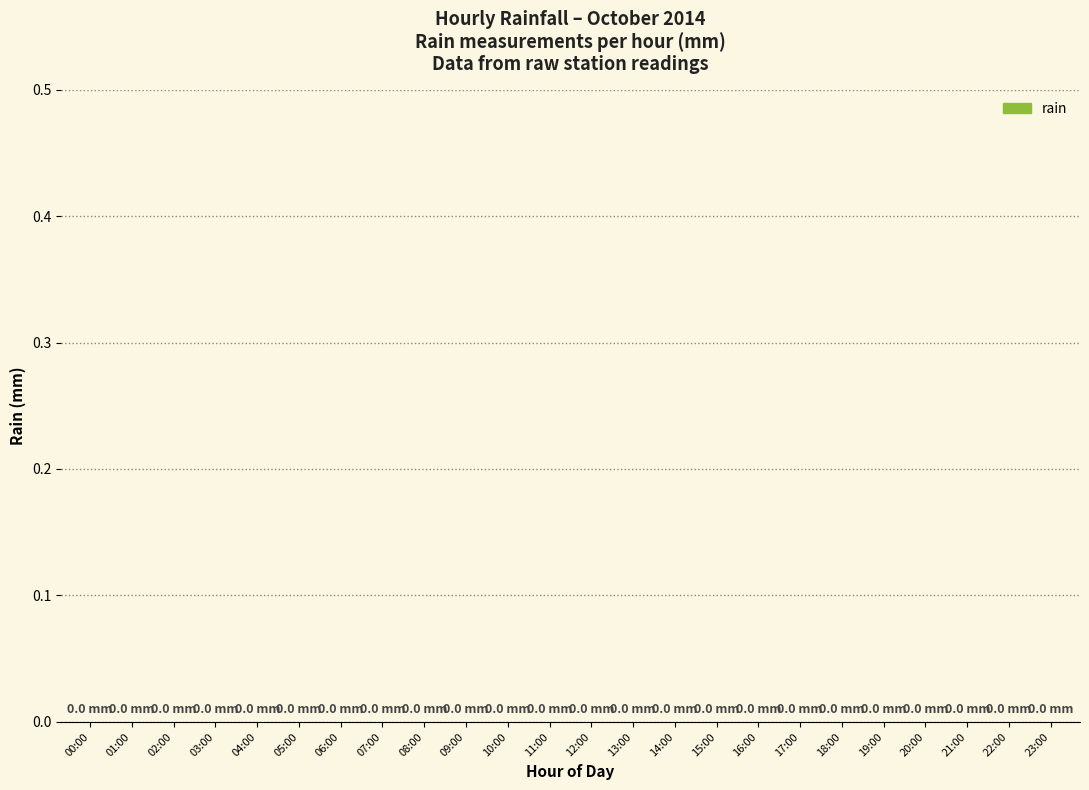

At which label is the value closest to 2?

00:00